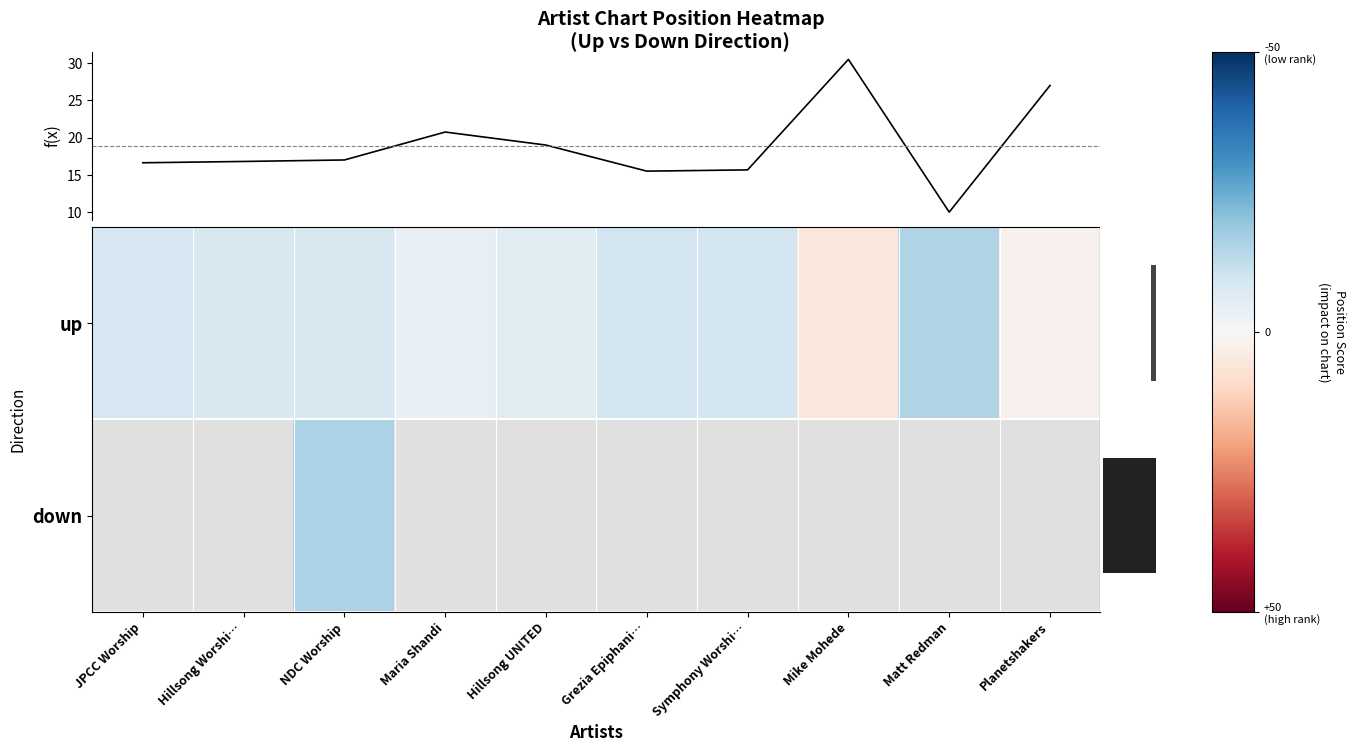

True or false: Avg Position (up) has a value of 9.5 at Mike Mohede.

False